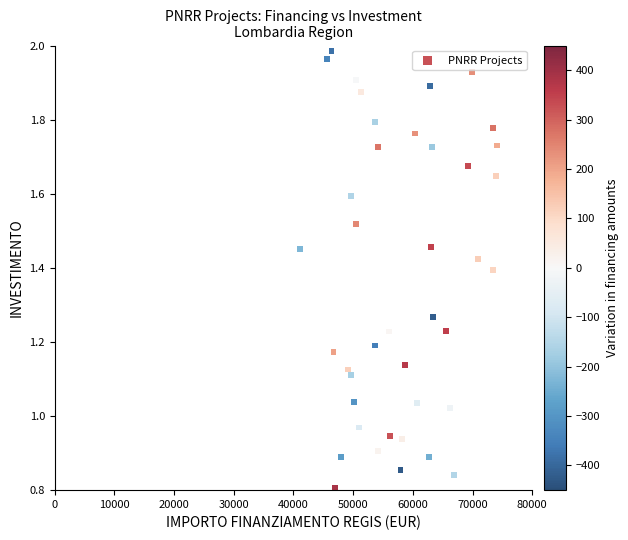

What is the range of X values (max minus min)?

32919.0